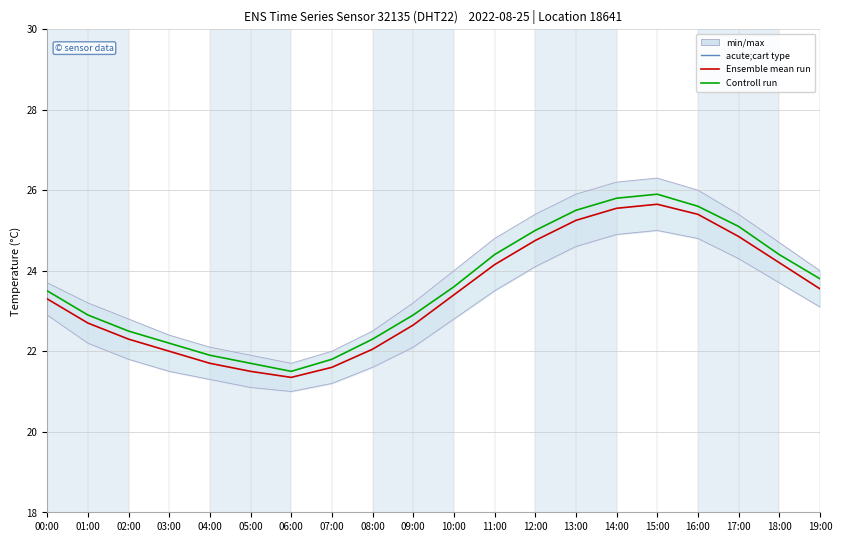

In Controll run, how many points are higher than both neighbors (excluding endpoints)?

1